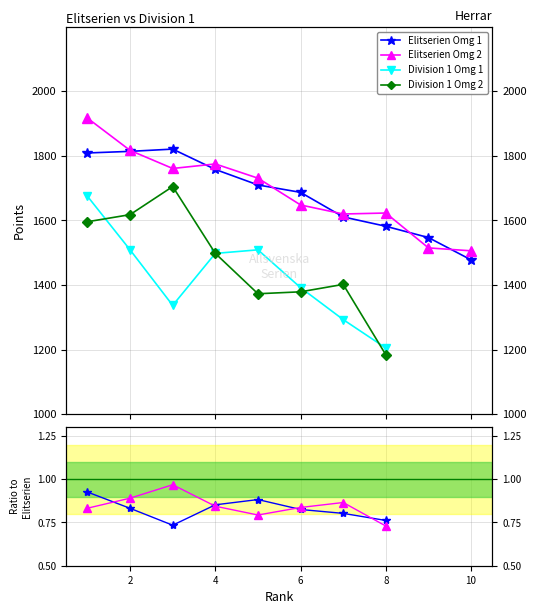

At how many categories does at least one series exceed 1816?

3